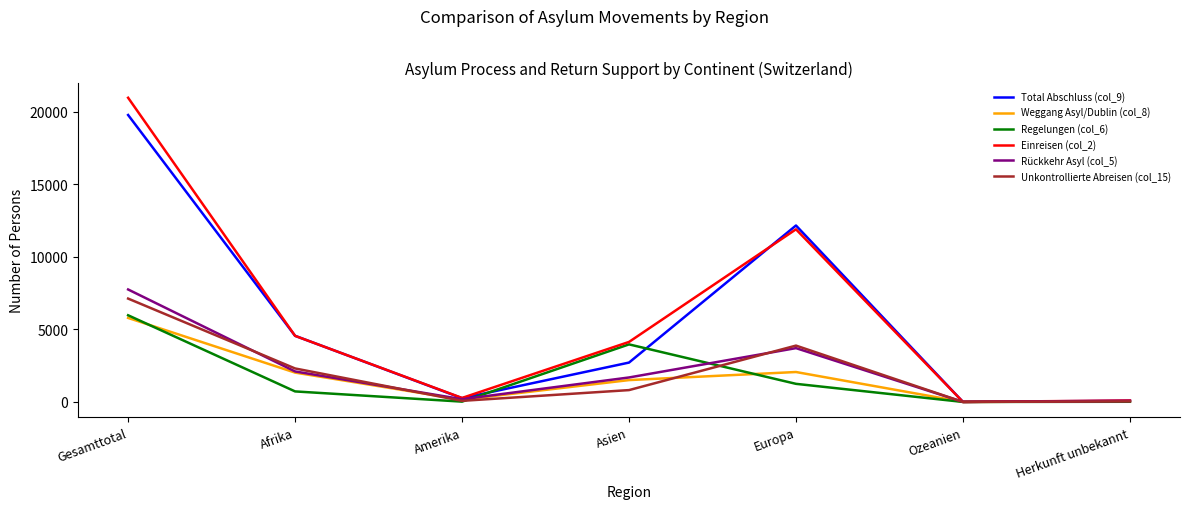

What position from the left is Amerika?

3